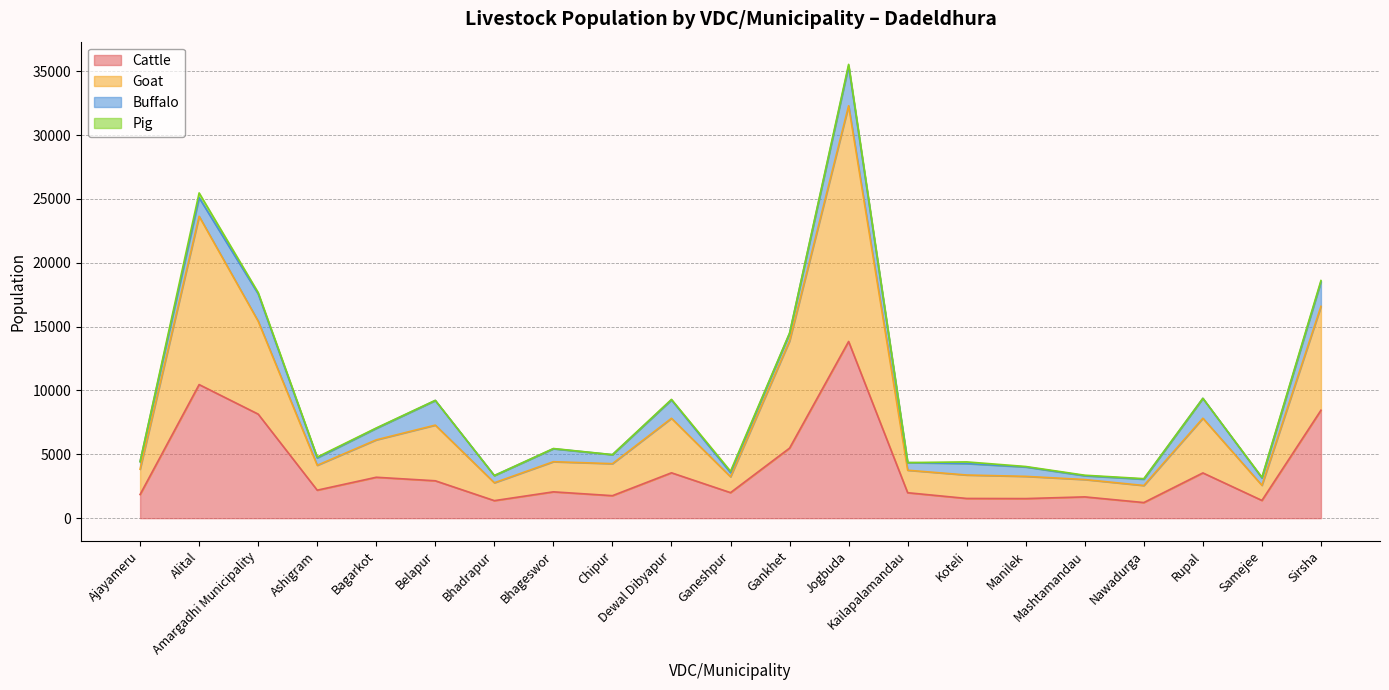

Which category has the lowest value across all series?

Nawadurga